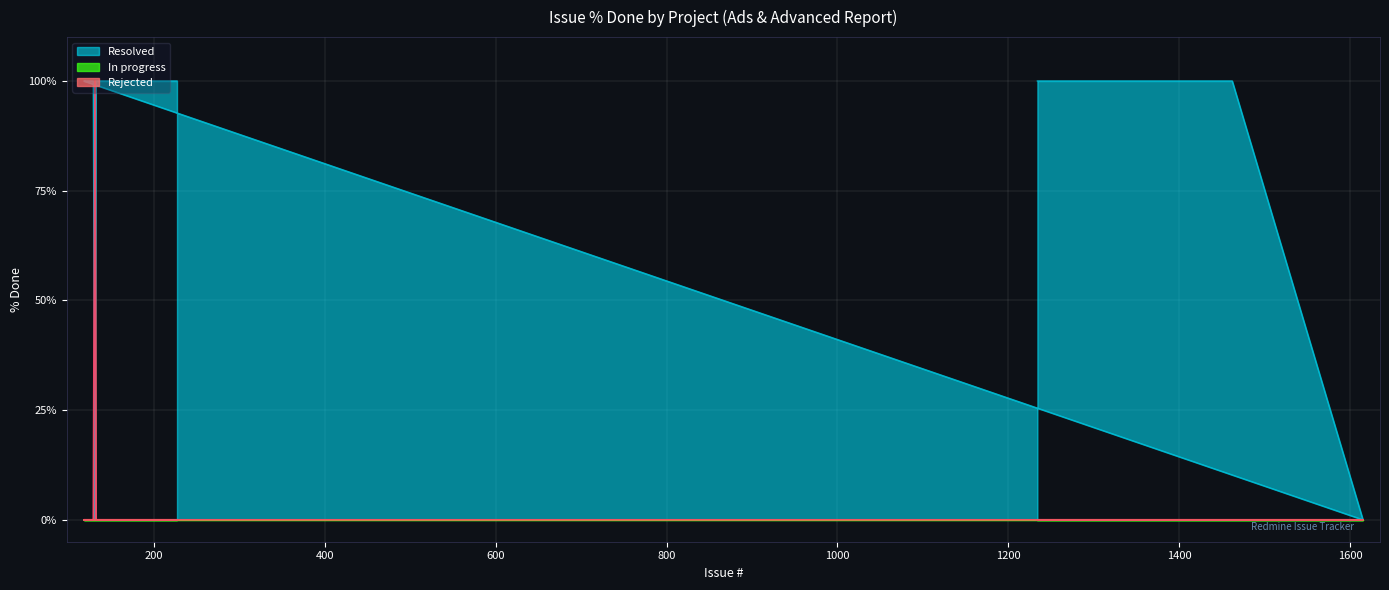

At 17, list the series in order from smallest to largest.

In Progress, Rejected, Resolved